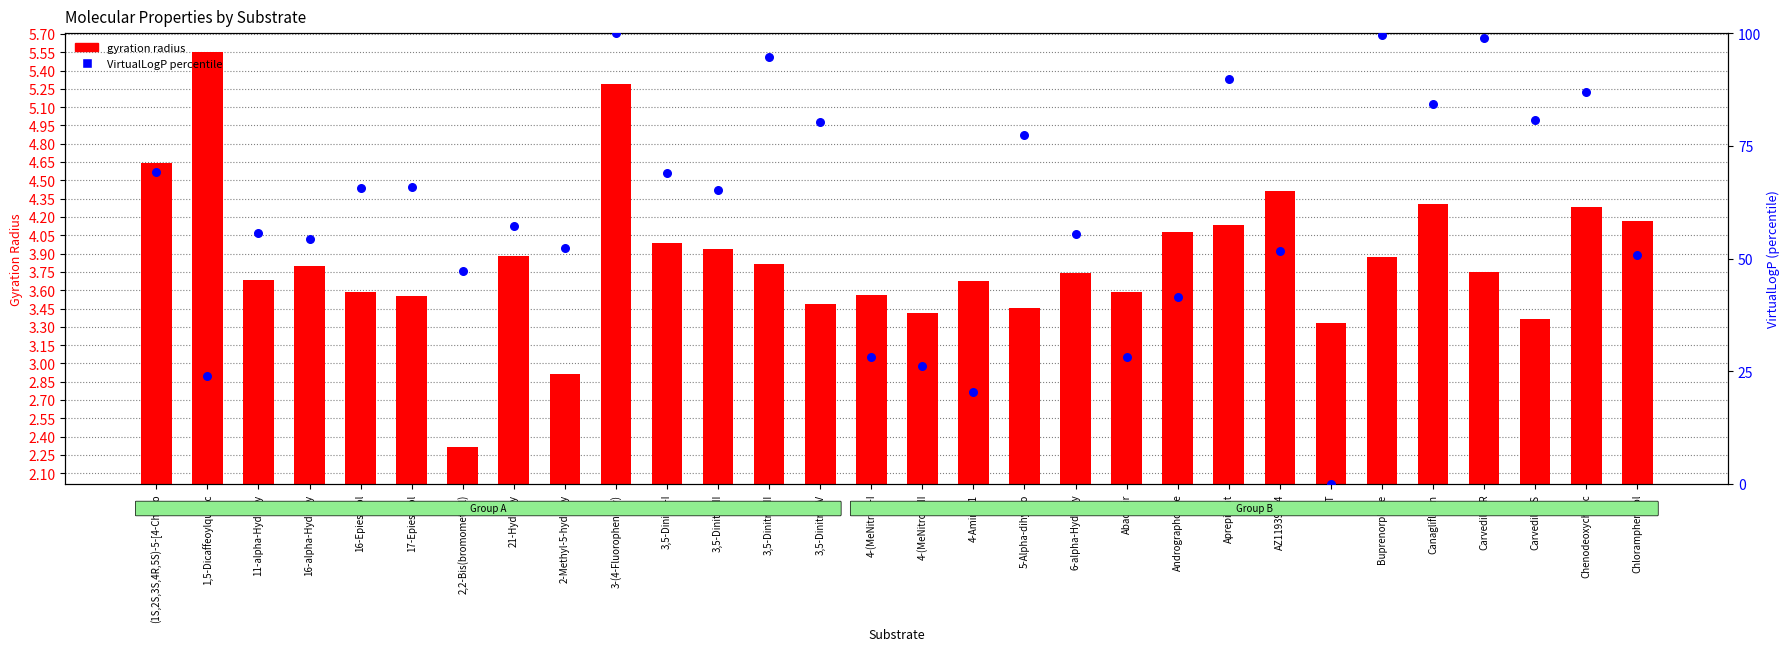

What are all the series names shown in the legend?

gyration radius, VirtualLogP percentile